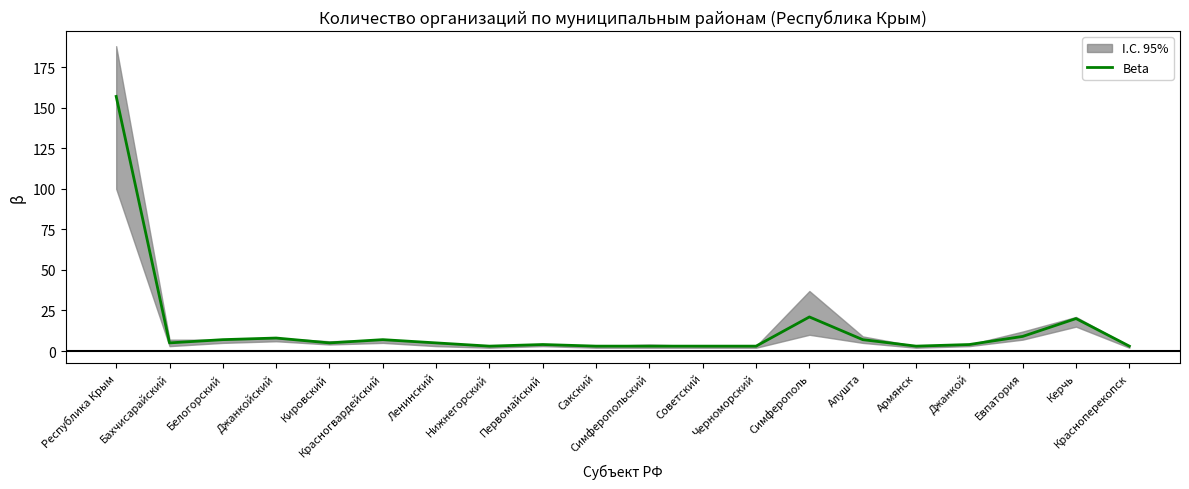

What is the difference between the maximum and minimum values?

154